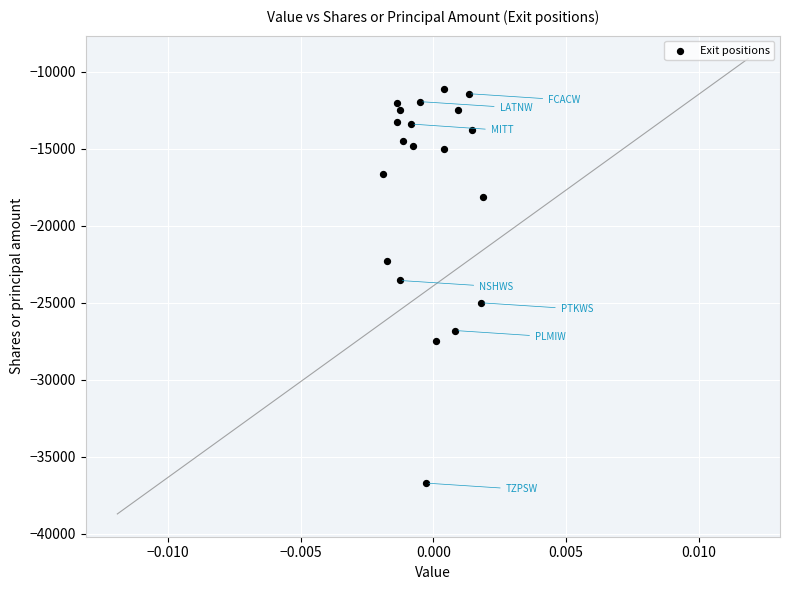

What is the range of Y values (max minus min)?

25558